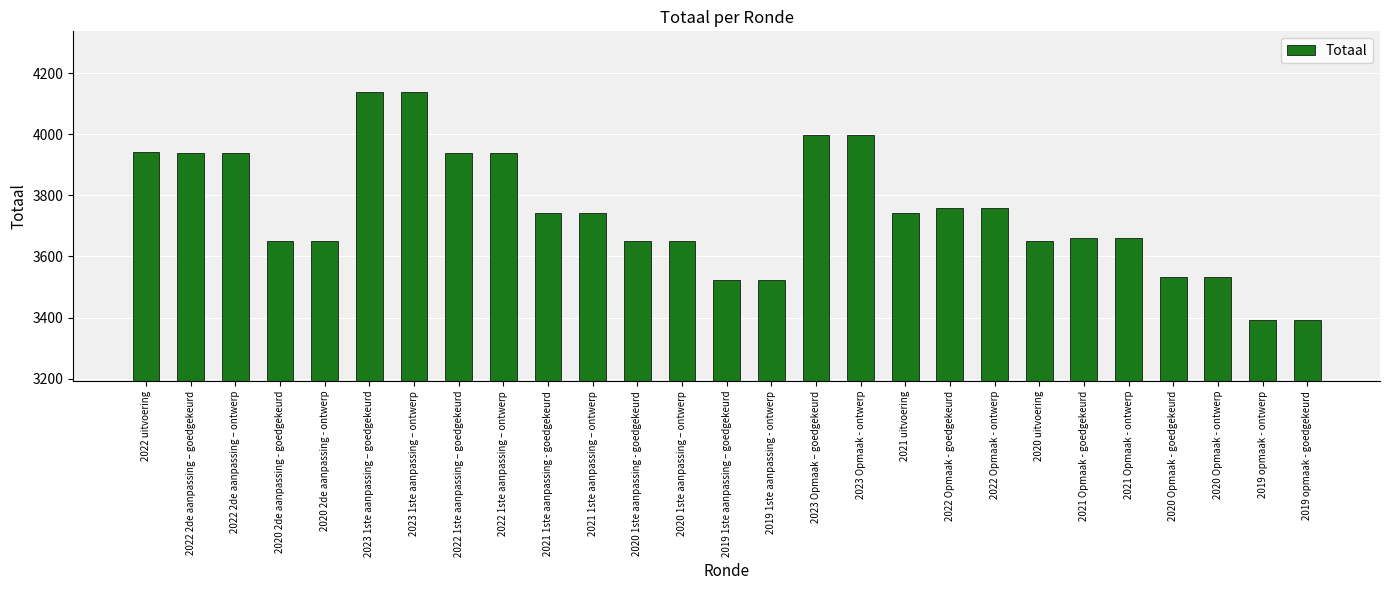

What is the smallest value displayed?

3392